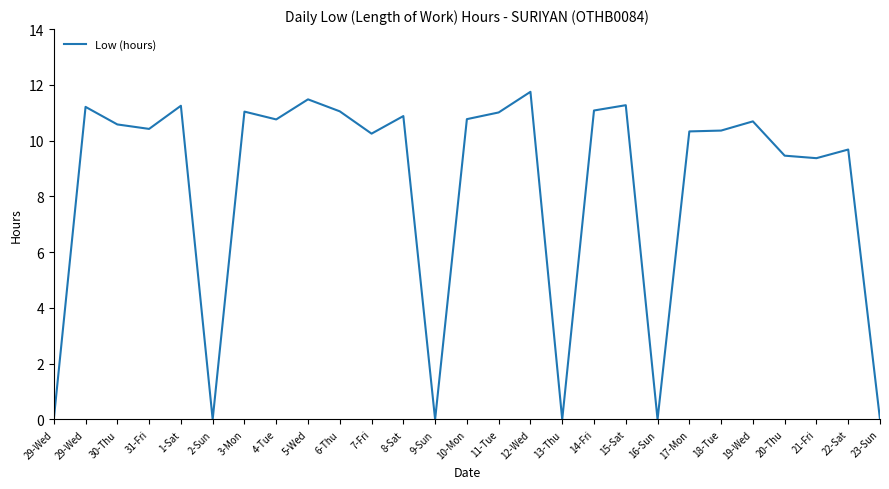

Is this an area chart (filled region under the line)?

No